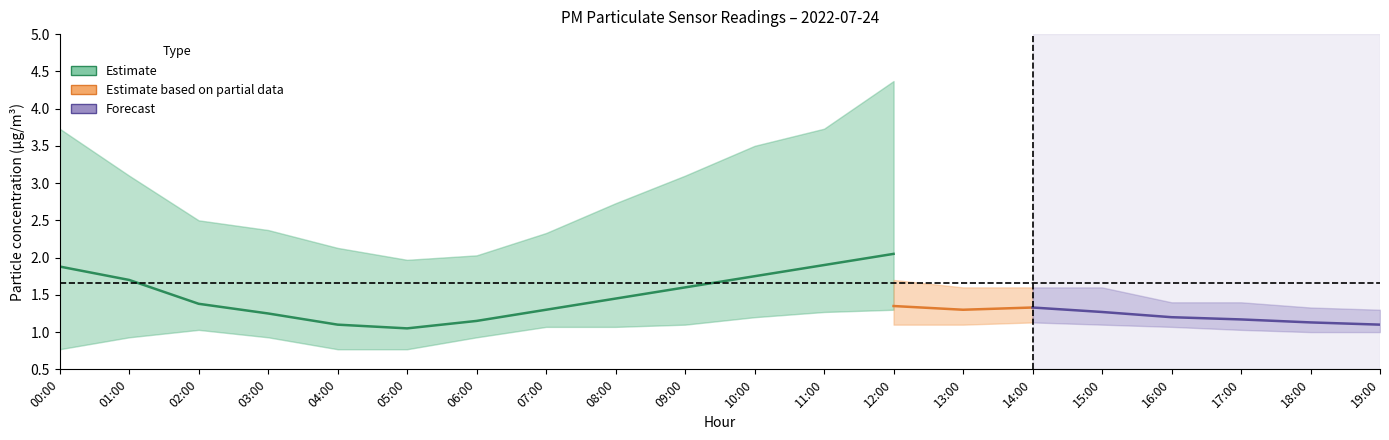

What is the average value of the P2_lower series?

1.0